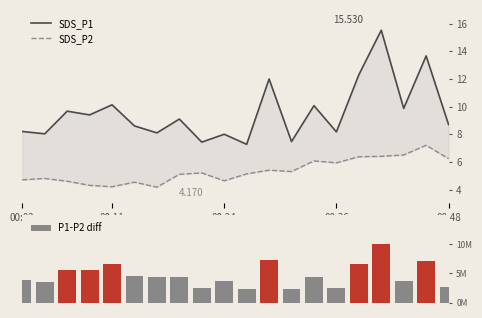

Read the SDS_P1 value at 00:02.

8.2